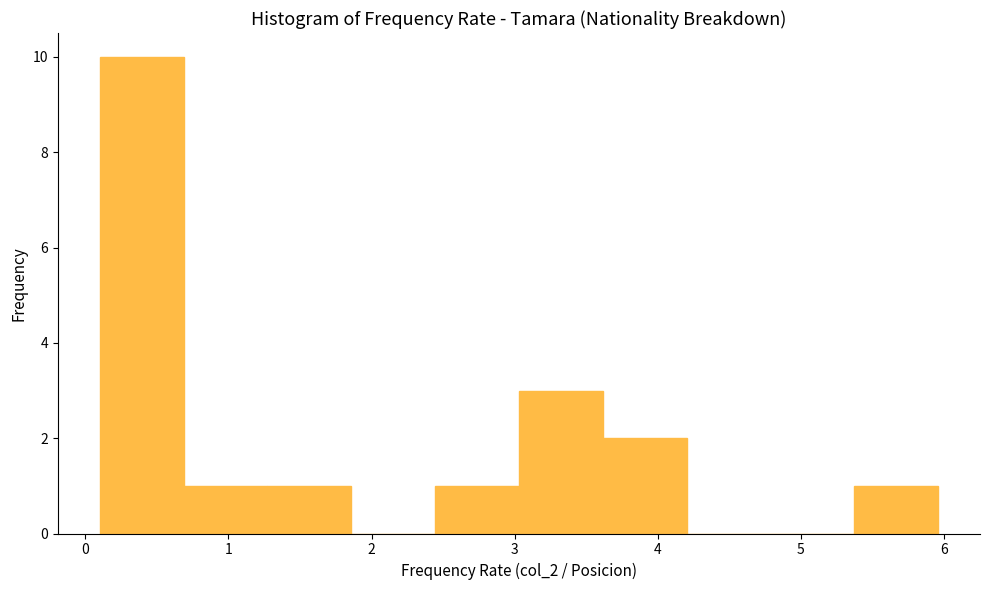

How tall is the bar that spans 5.4 to 6.0 on the x-axis? Neither the bar edges nor the heights are printed on the chart, so give them approximately, as read against the axes.

1